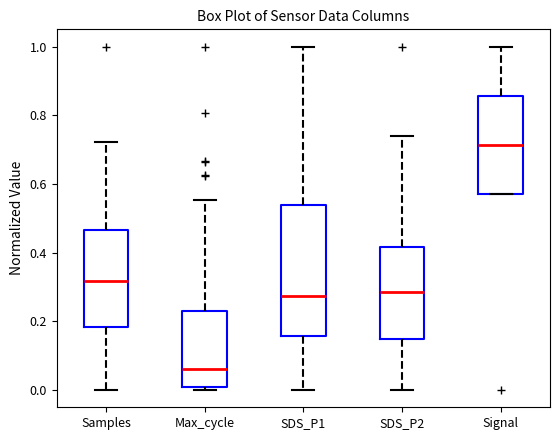

Which box's median line is the highest?

Signal